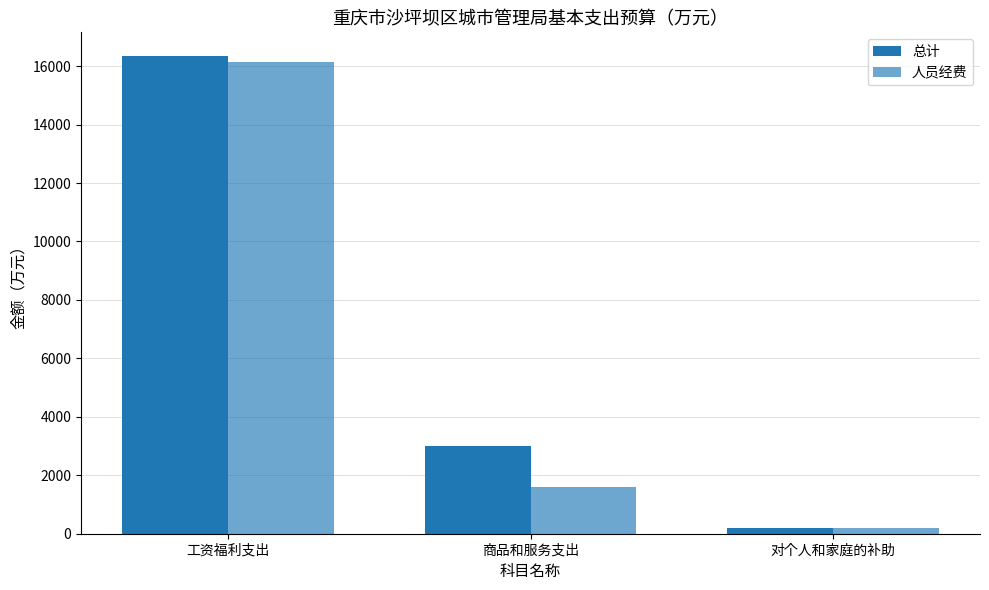

How many categories are shown in the chart?

3